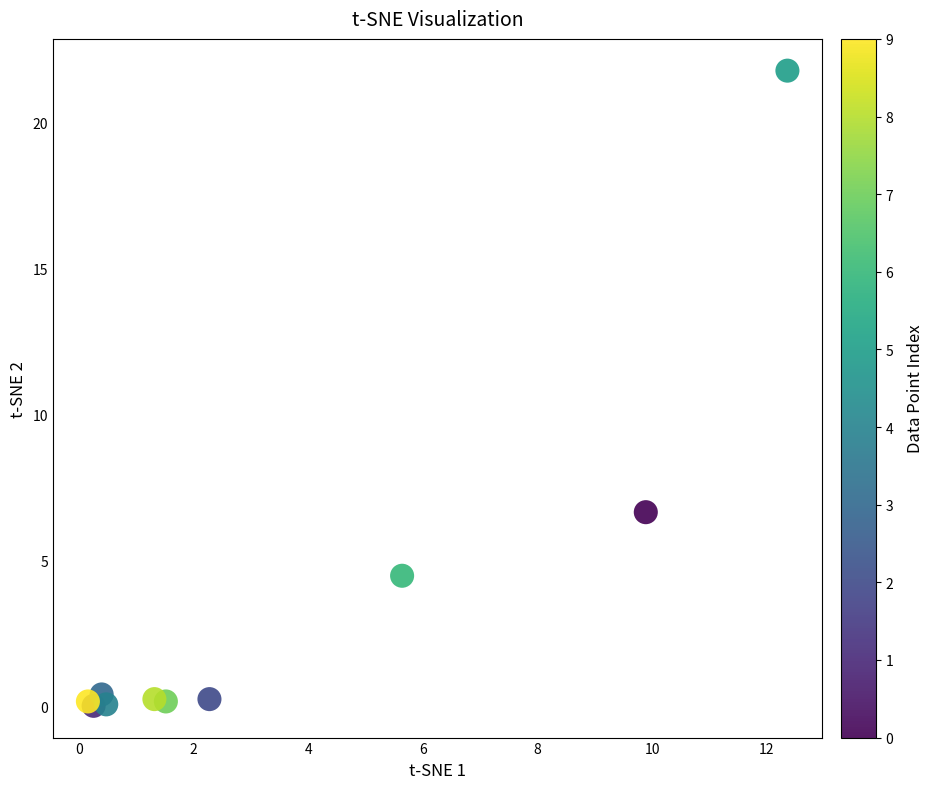

What Y value in the scatter plot is closest to 10?

6.7